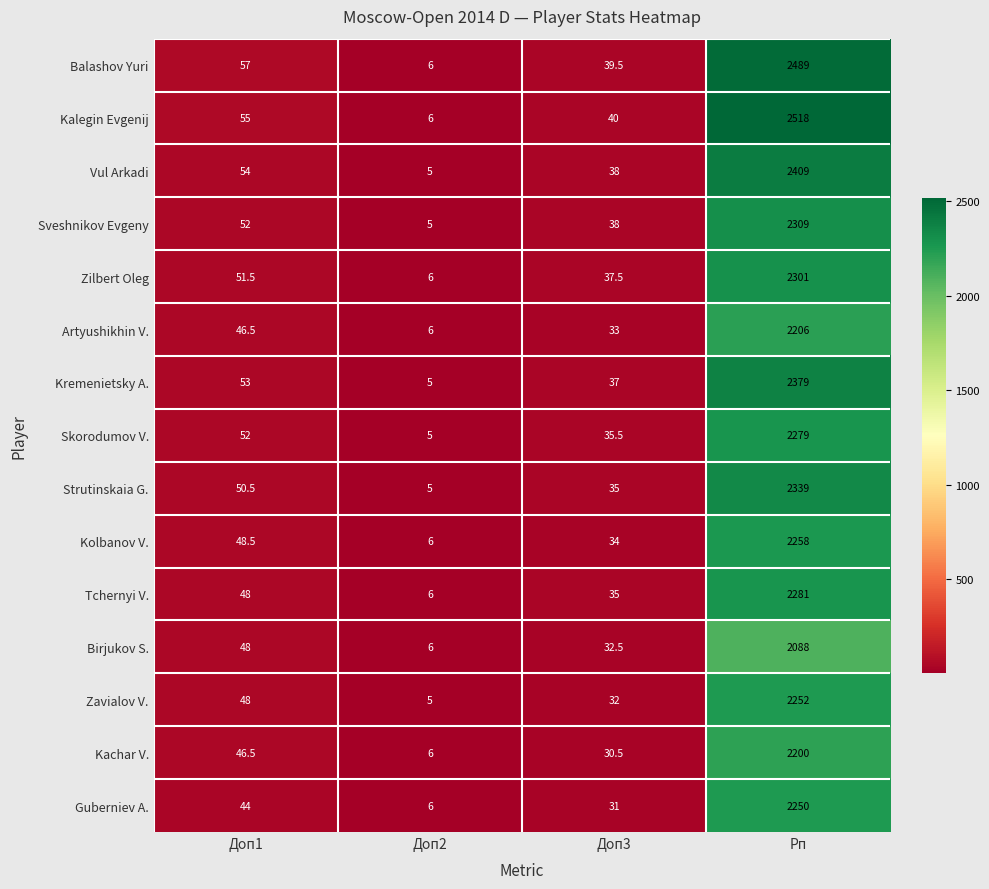

Which category has the highest value across all series?

Рп